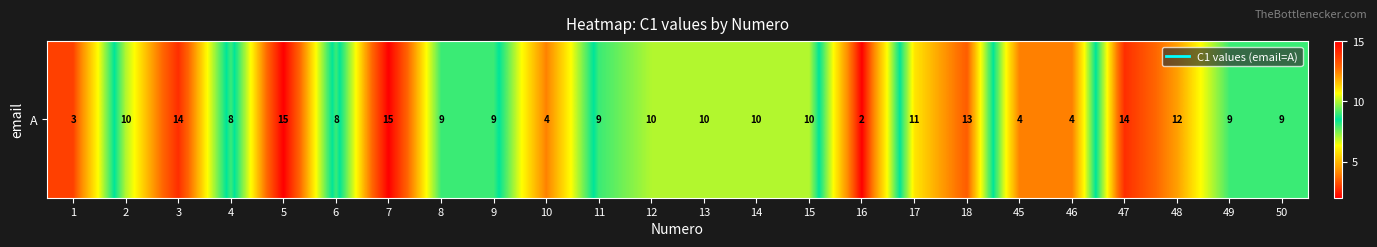

Where does the data first go above 10?

3